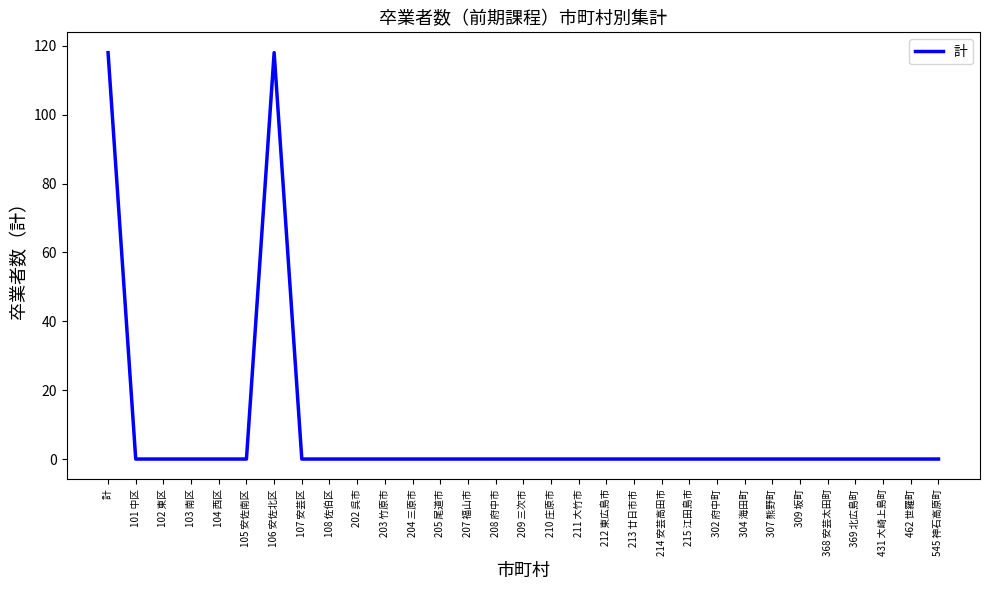

What is the average value?

8